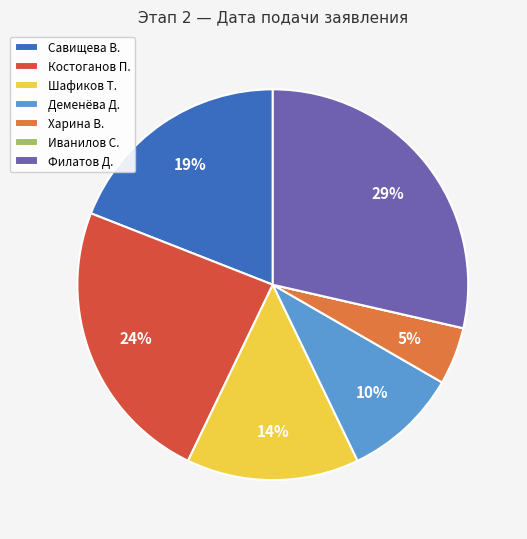

Which has a higher value, Деменёва Д. or Филатов Д.?

Филатов Д.